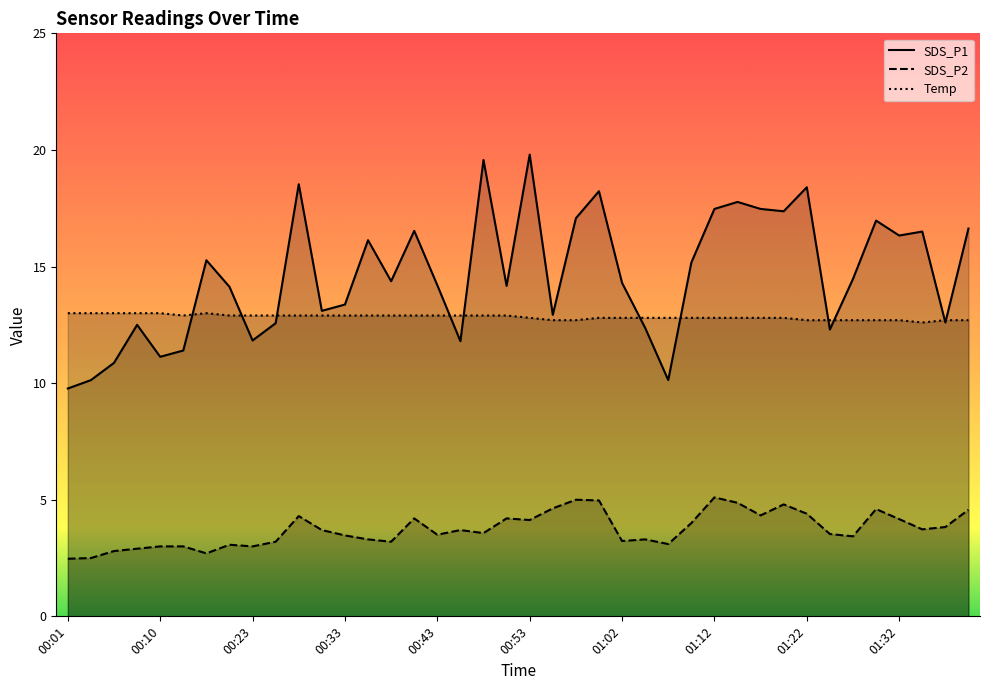

What is the difference between the Temp values at 00:43 and 01:12?

0.1